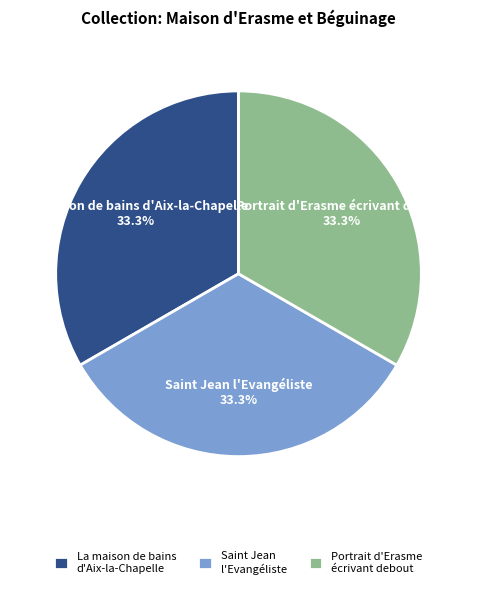

The Portrait d'Erasme écrivant debout slice represents 33% of the pie. True or false?

True